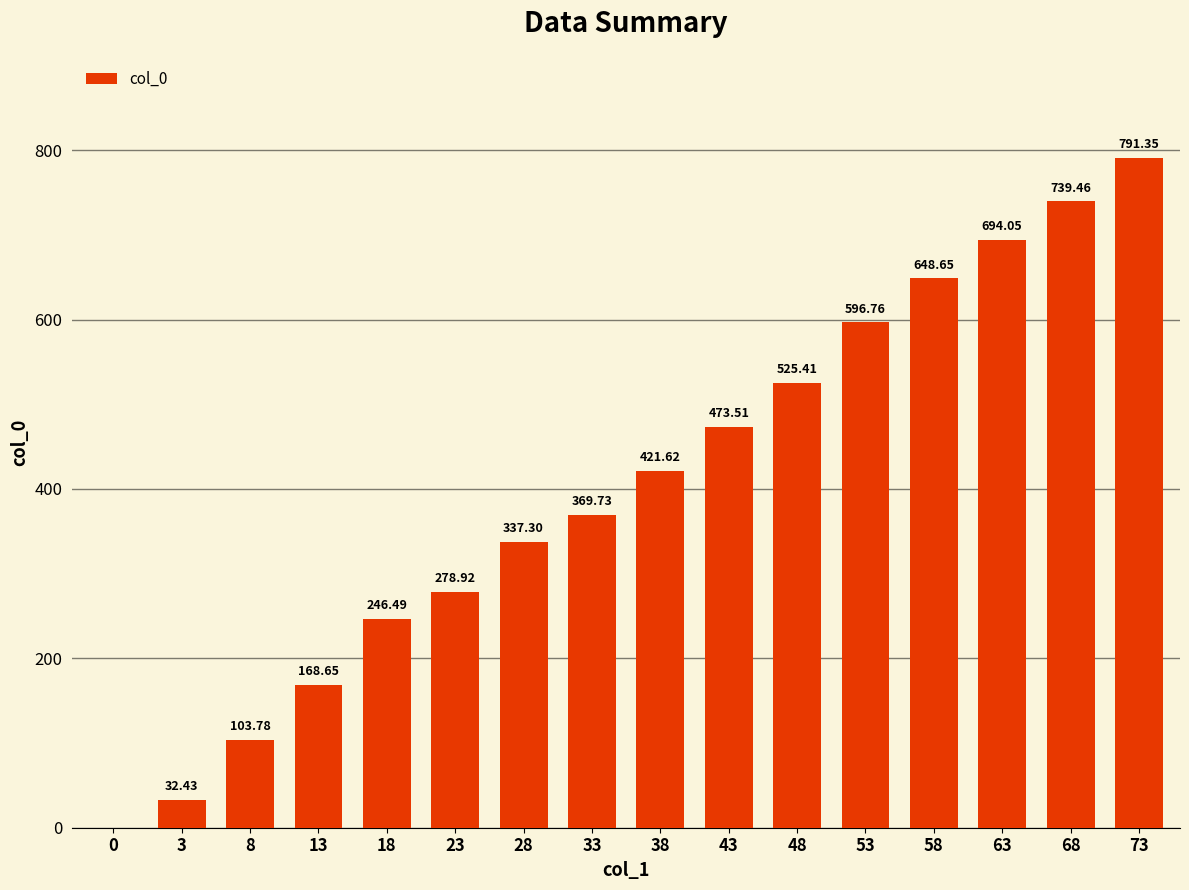

Which has a higher value, 3 or 0?

3